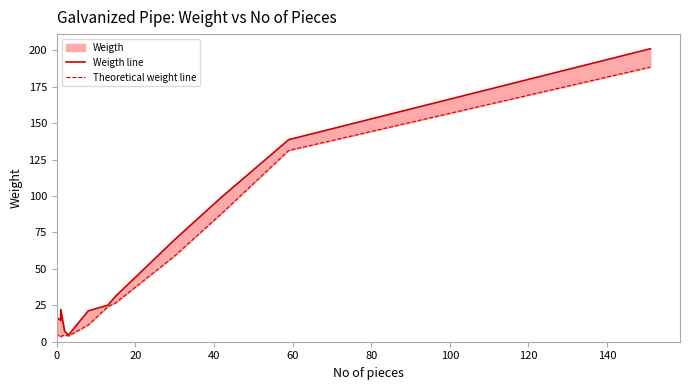

How many interior local valleys does the Weigth line series have?

2